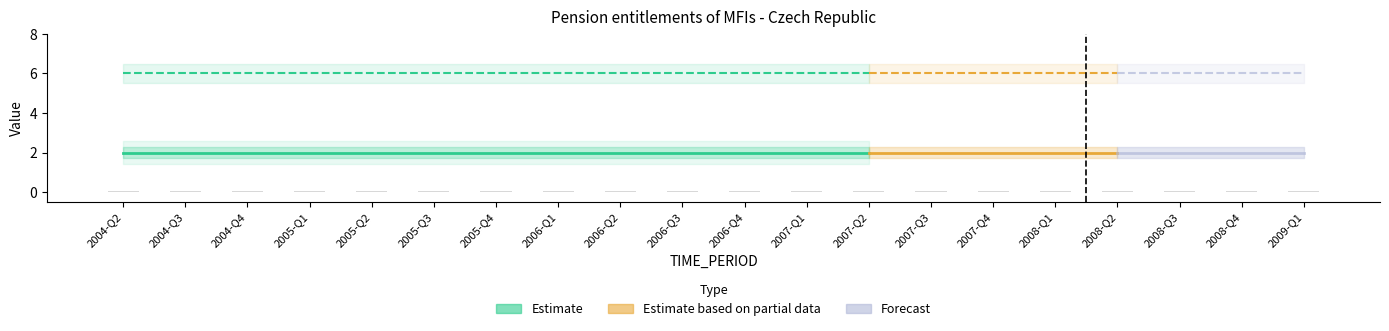

Rank the categories by OBS_VALUE value from highest to lowest.

2004-Q2, 2004-Q3, 2004-Q4, 2005-Q1, 2005-Q2, 2005-Q3, 2005-Q4, 2006-Q1, 2006-Q2, 2006-Q3, 2006-Q4, 2007-Q1, 2007-Q2, 2007-Q3, 2007-Q4, 2008-Q1, 2008-Q2, 2008-Q3, 2008-Q4, 2009-Q1